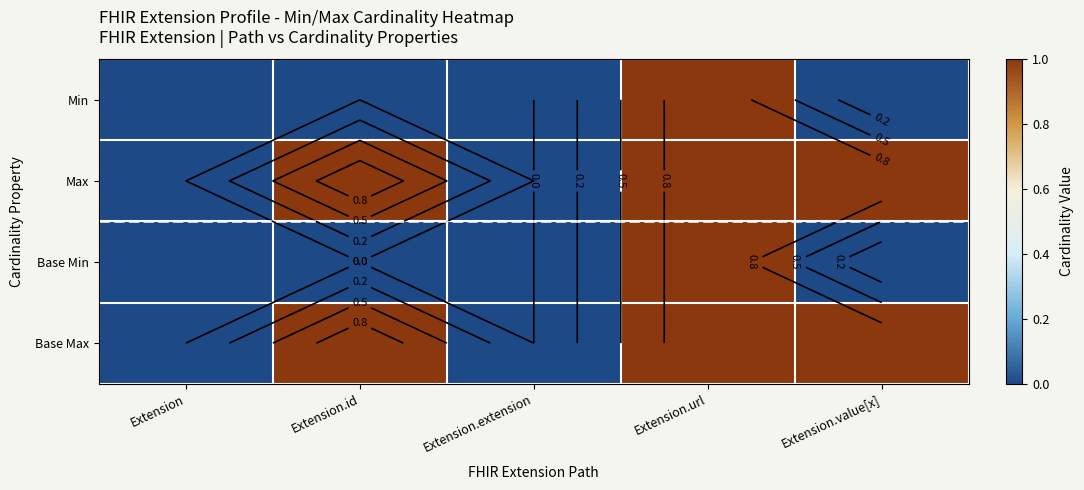

True or false: Base Max has a value of 0 at Extension.value[x].

False